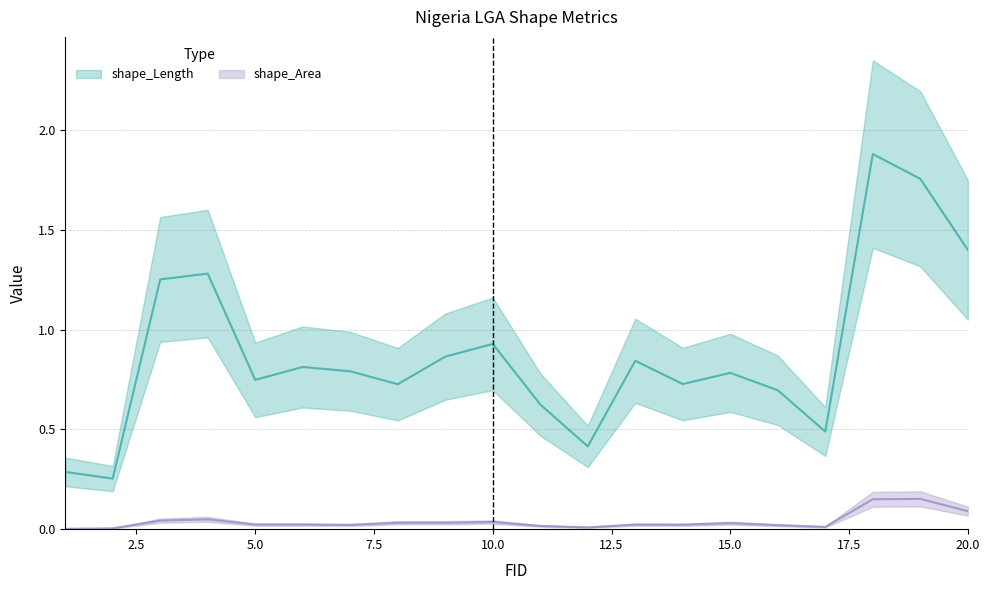

What are all the series names shown in the legend?

shape_Length, shape_Area